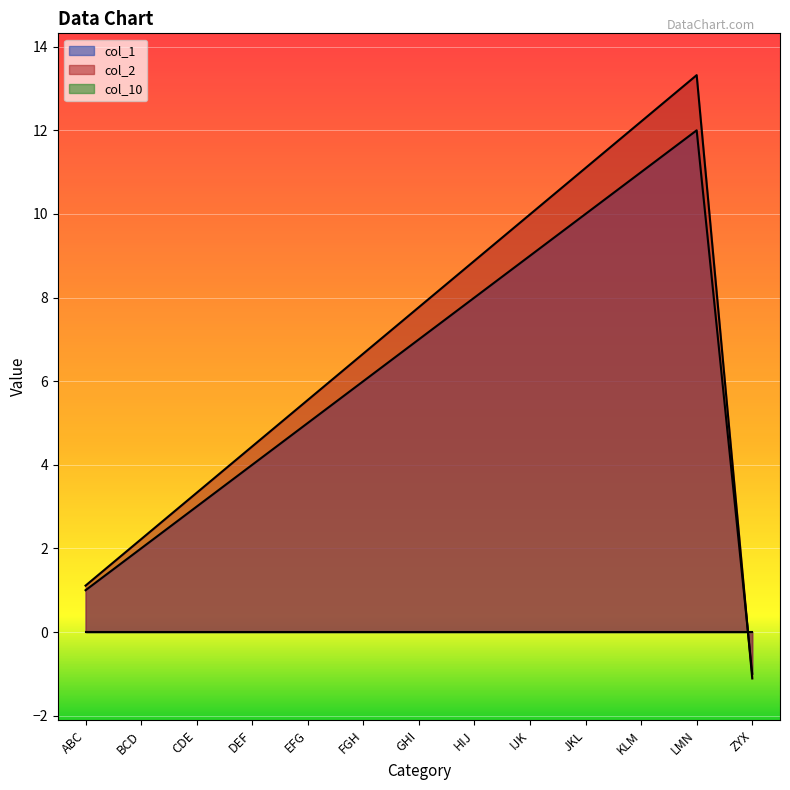

Is it true that col_2 equals 17.0 at JKL?

False